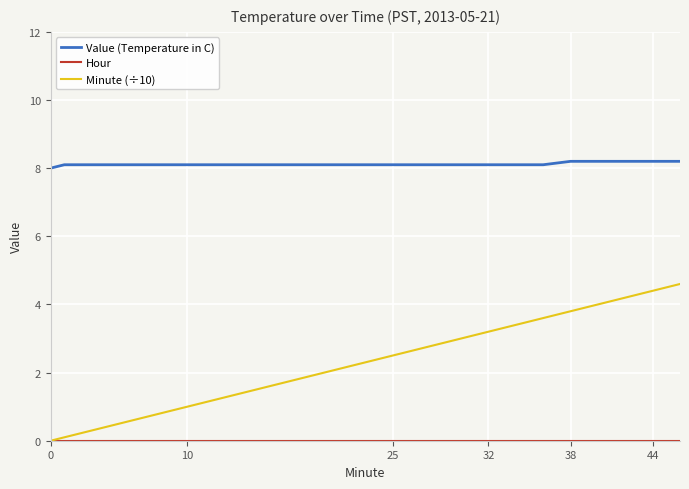

True or false: Minute (÷10) and Value (Temperature in C) cross at least once.

False